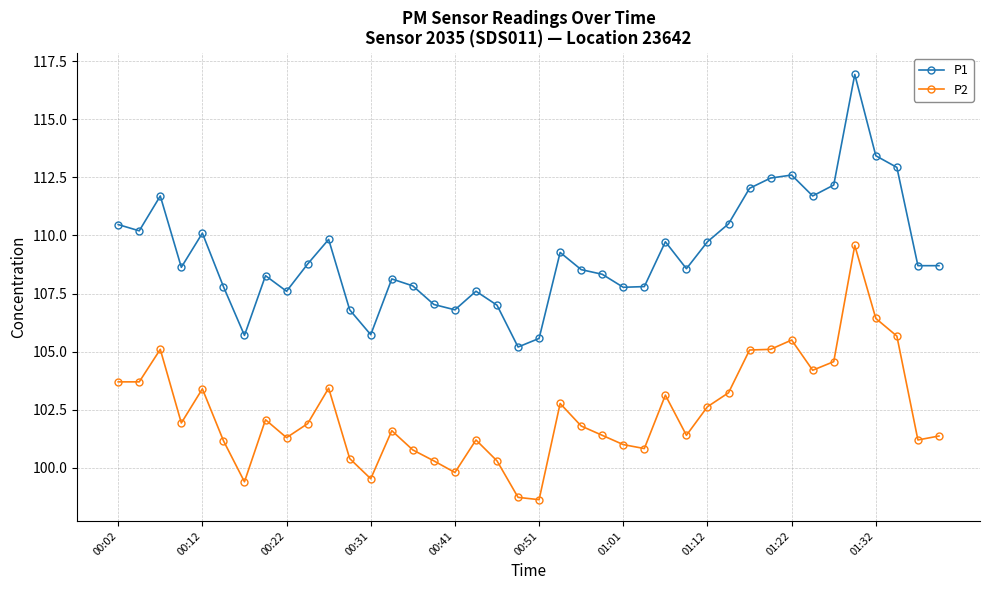

What is the value of the P2 point at the 4th from the left?

101.9